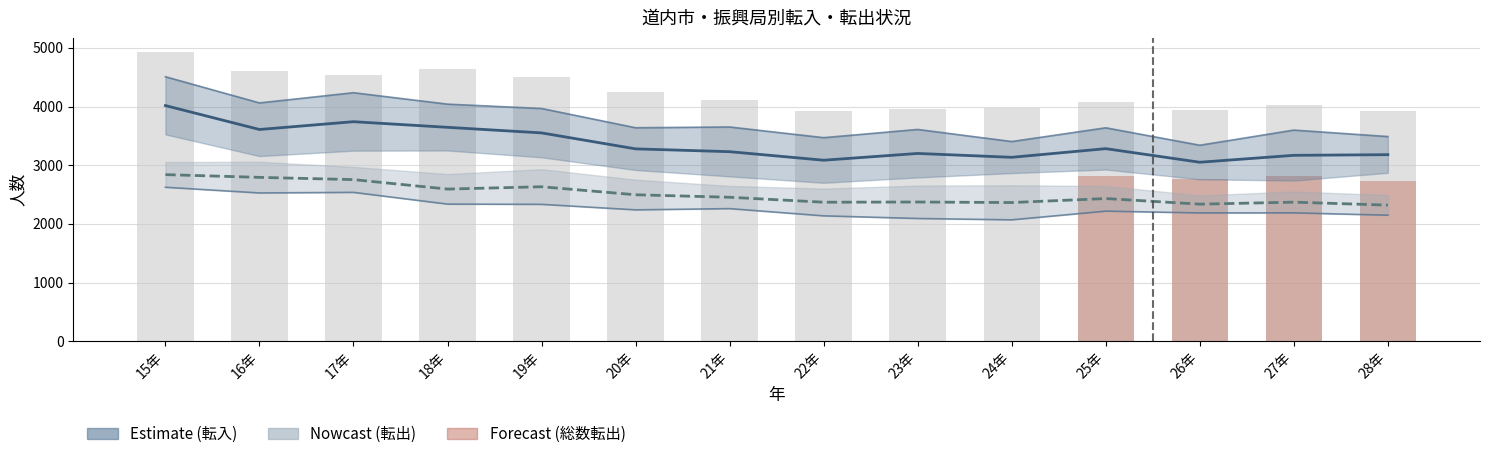

Rank the categories by 函館転入 value from lowest to highest.

26年, 22年, 24年, 27年, 28年, 23年, 21年, 20年, 25年, 19年, 16年, 18年, 17年, 15年